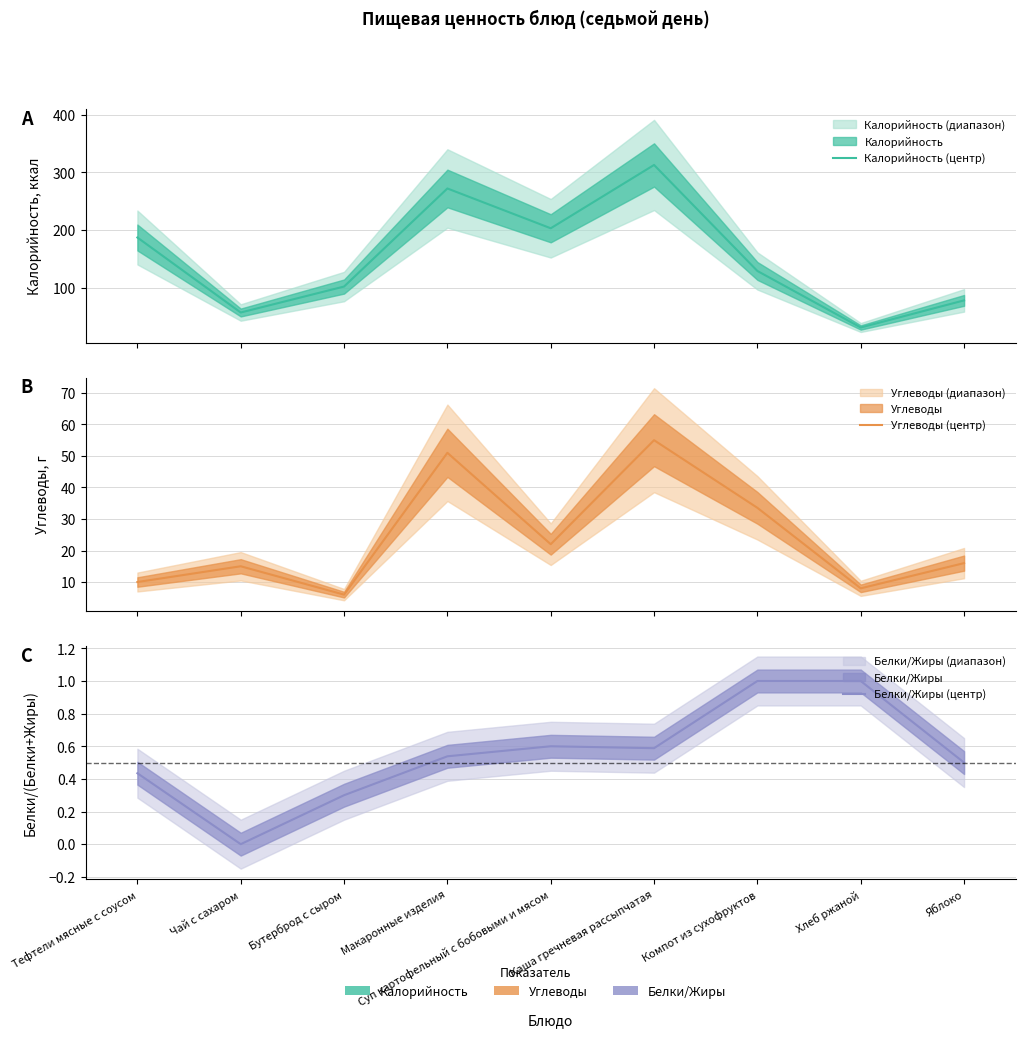

Reading left to right, extract all data points from this chart.

Калорийность (центр): Тефтели мясные с соусом=187.0	Чай с сахаром=57.0	Бутерброд с сыром=102.0	Макаронные изделия=272.0	Суп картофельный с бобовыми и мясом=203.0	Каша гречневая рассыпчатая=312.8	Компот из сухофруктов=129.0	Хлеб ржаной=31.0	Яблоко=78.0
Углеводы (центр): Тефтели мясные с соусом=10.0	Чай с сахаром=15.0	Бутерброд с сыром=6.0	Макаронные изделия=51.0	Суп картофельный с бобовыми и мясом=22.0	Каша гречневая рассыпчатая=55.0	Компот из сухофруктов=33.5	Хлеб ржаной=8.0	Яблоко=16.0
Белки/Жиры (центр): Тефтели мясные с соусом=0.4	Чай с сахаром=0.0	Бутерброд с сыром=0.3	Макаронные изделия=0.5	Суп картофельный с бобовыми и мясом=0.6	Каша гречневая рассыпчатая=0.6	Компот из сухофруктов=1.0	Хлеб ржаной=1.0	Яблоко=0.5